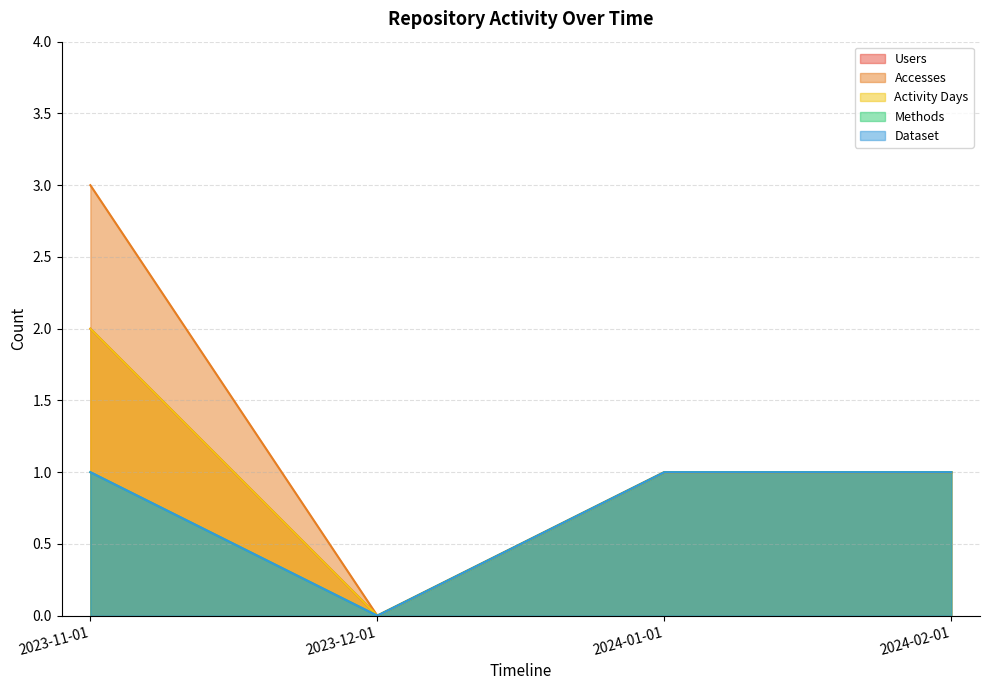

What is the sum of all Methods values?

3